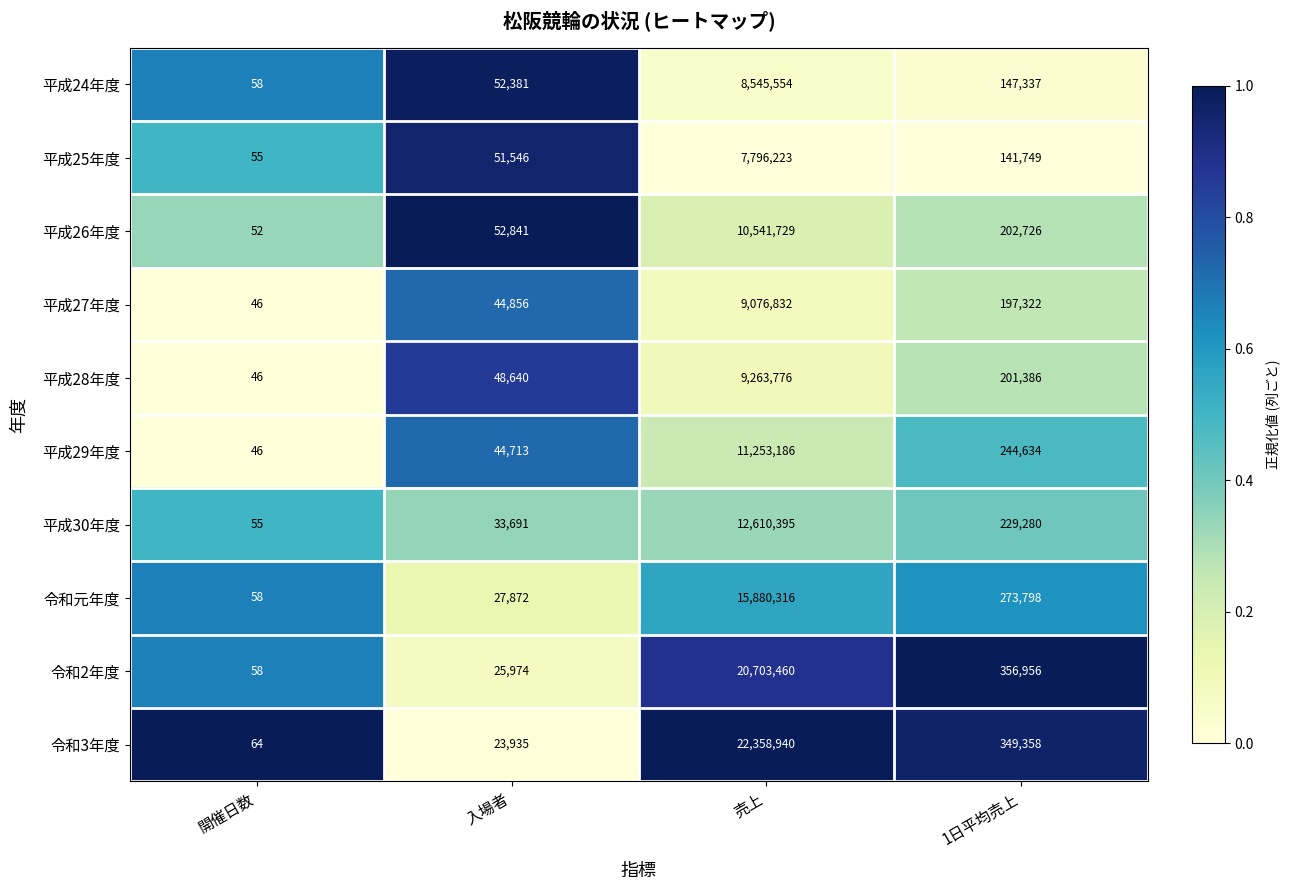

The value of 令和3年度 at 入場者 is 23935. True or false?

True